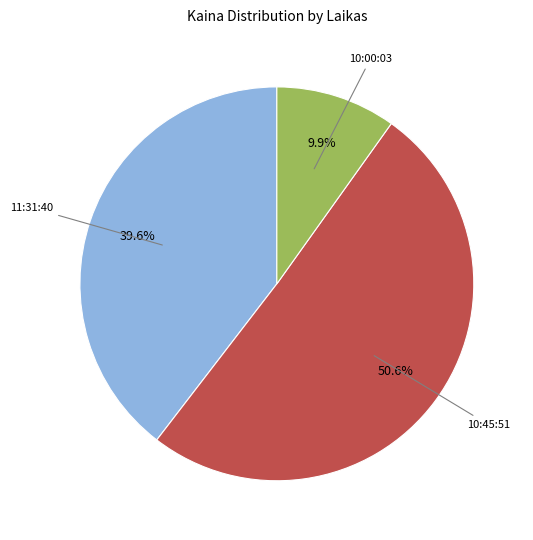

Combined, what portion of the pie is 10:45:51 and 10:00:03?

60.4%